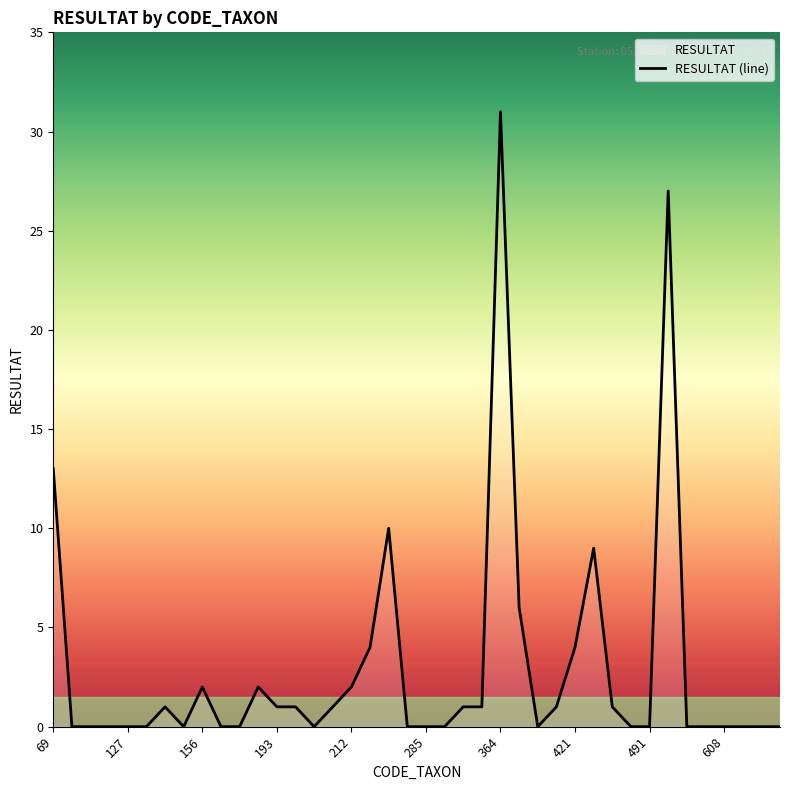

What is the greatest value displayed?

31